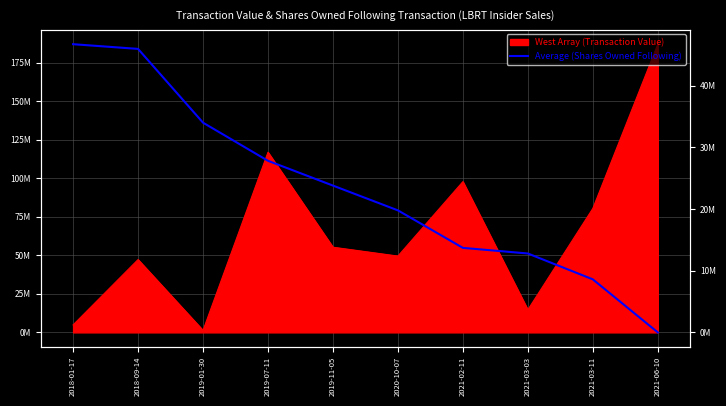

The value at 2021-02-11 is 13696101. True or false?

True